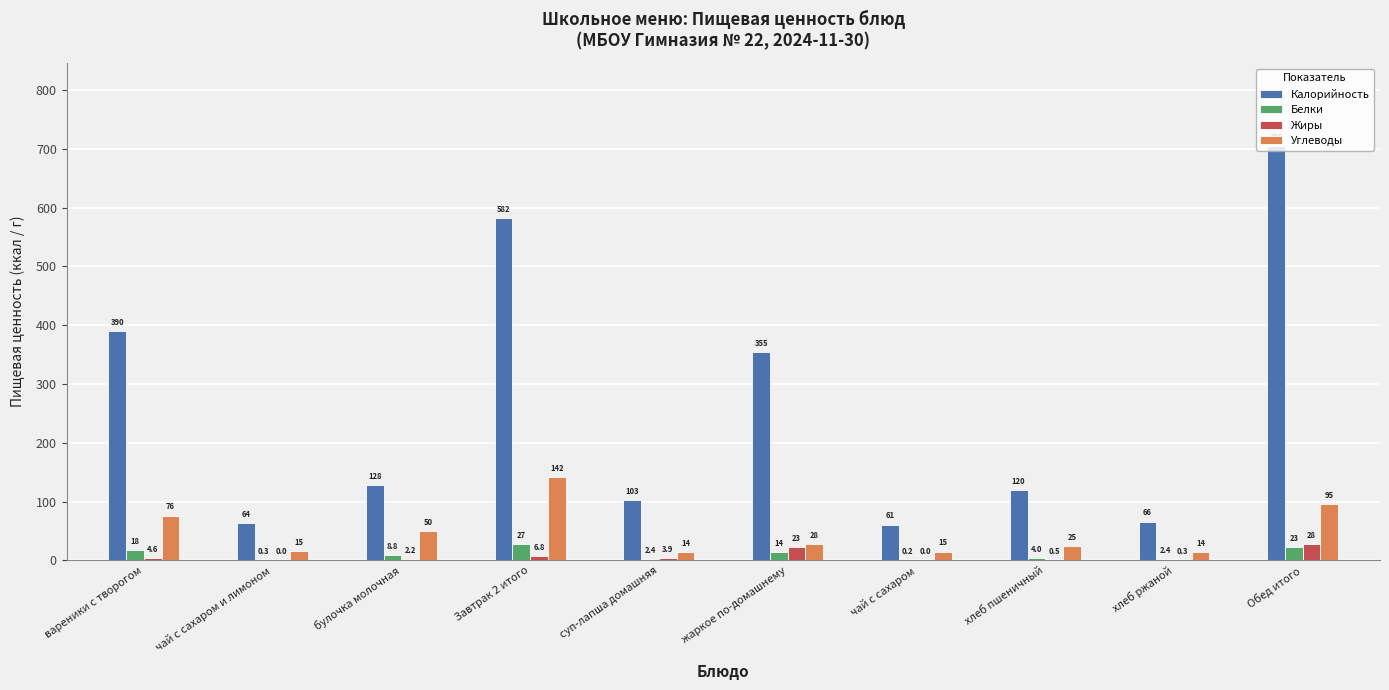

Between вареники с творогом and Завтрак 2 итого, which series saw the biggest shift?

Калорийность